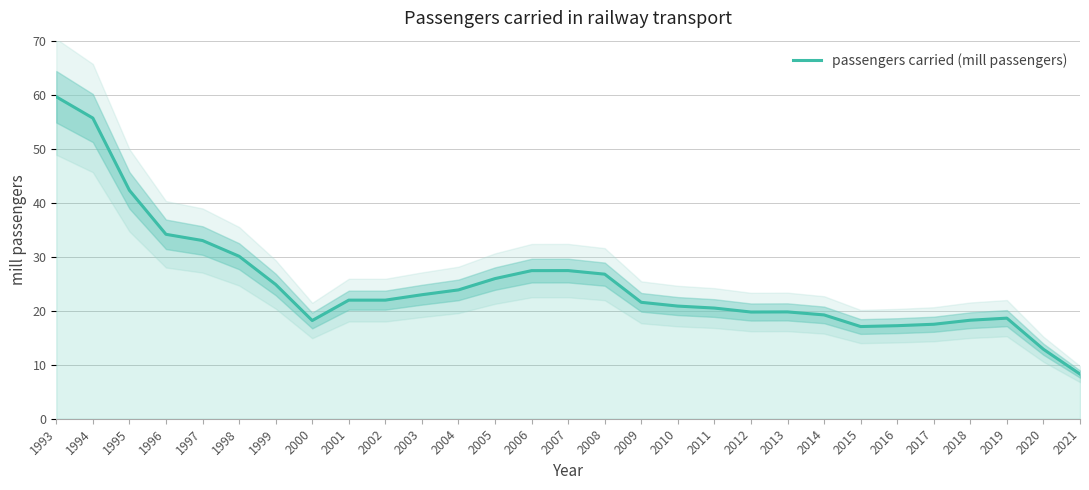

Which has a higher value, 1995 or 2001?

1995